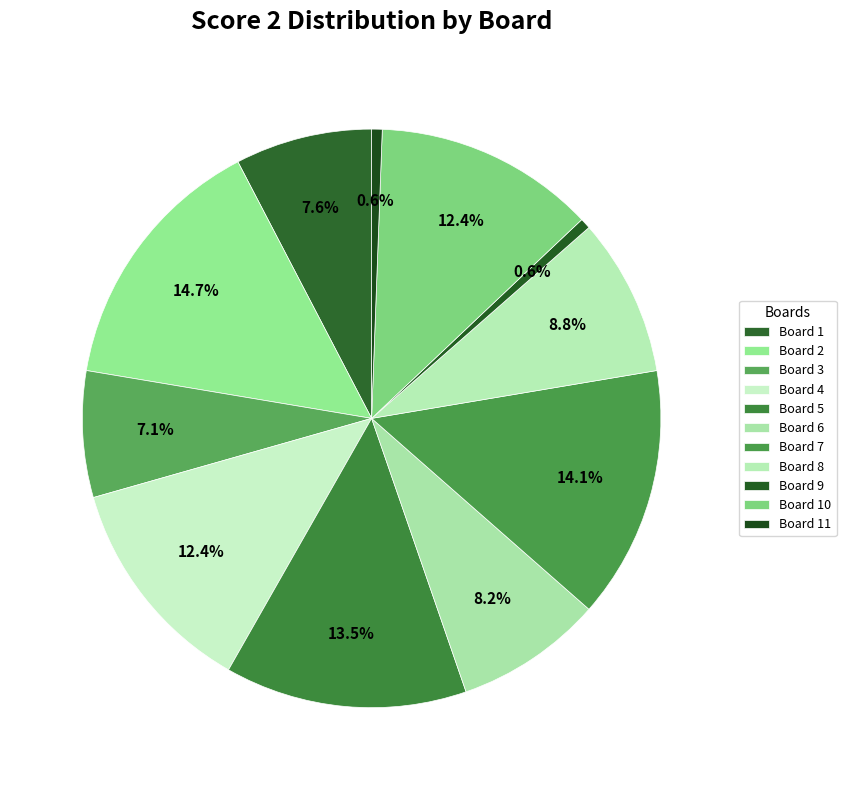

To the nearest percent, what percentage of the pie is Board 3?

7%